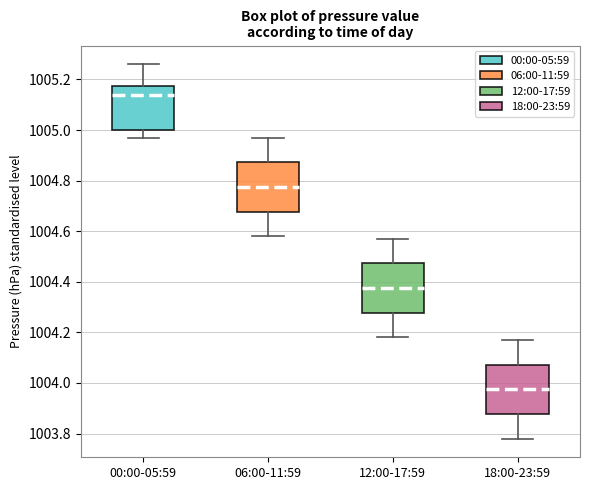

Reading left to right, read every box against the y-axis: the position of its median line, the range the box covers, and the ends of its whiskers. The values are not printed on the chart, so give them approximately, as read against the axis.

00:00-05:59: median 1005.14, box 1005.00 to 1005.18, whiskers 1004.98 to 1005.26
06:00-11:59: median 1004.78, box 1004.68 to 1004.88, whiskers 1004.58 to 1004.98
12:00-17:59: median 1004.38, box 1004.28 to 1004.48, whiskers 1004.18 to 1004.58
18:00-23:59: median 1003.98, box 1003.88 to 1004.08, whiskers 1003.78 to 1004.18